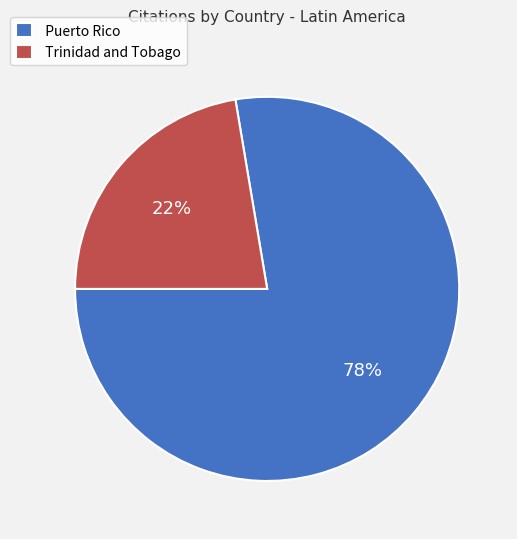

What is the ratio of the value at Puerto Rico to the value at Trinidad and Tobago?

3.5